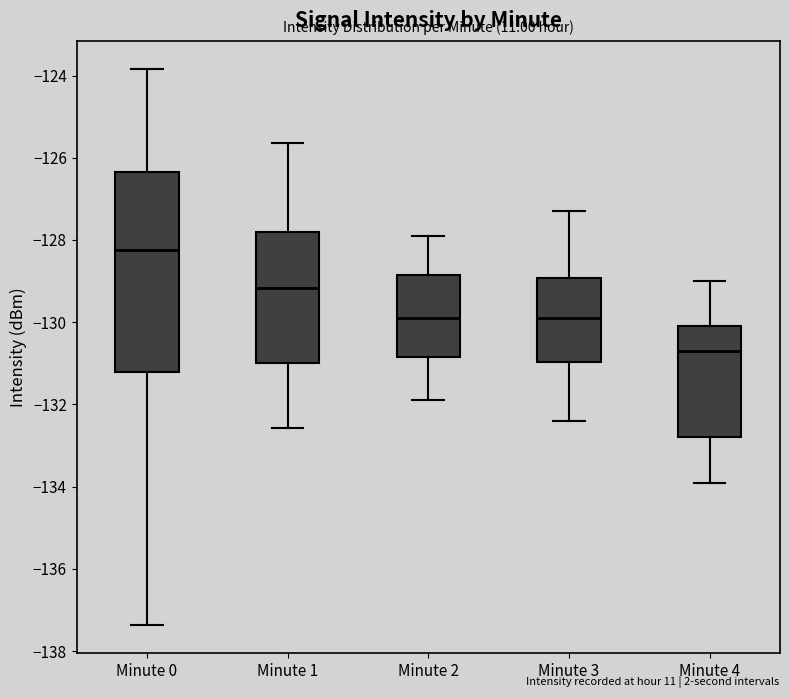

Where does the upper whisker of the box for Minute 0 end on the y-axis? The values are not printed on the chart, so give them approximately, as read against the axis.

-123.8